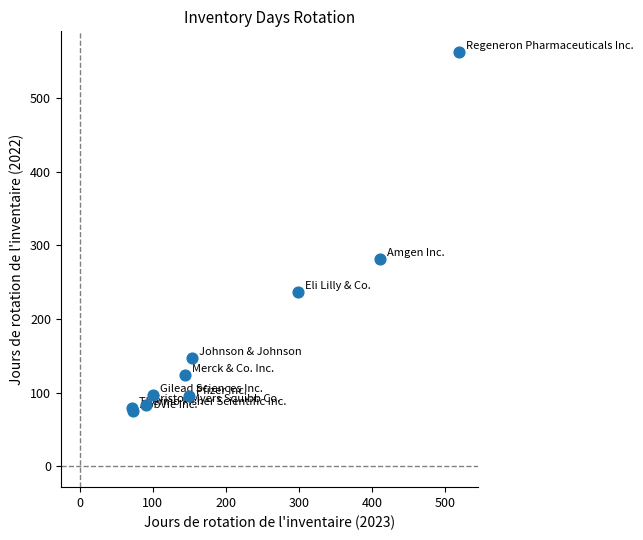

What Y value in the scatter plot is closest to 318?

281